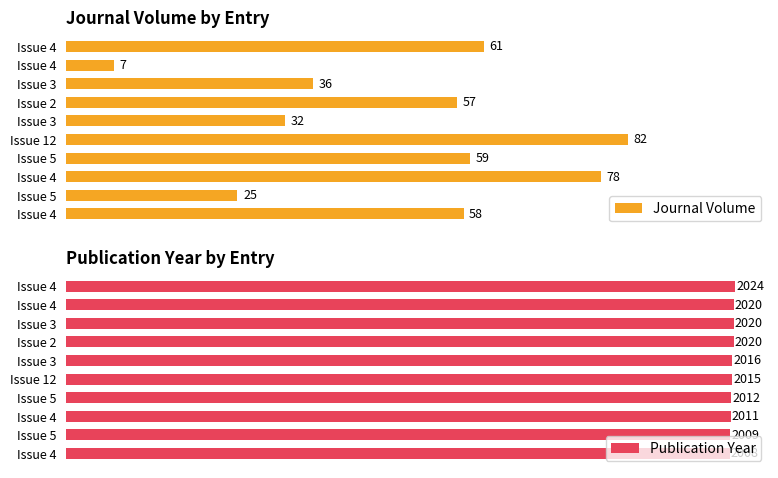

Which series has the largest total across all categories?

Publication Year